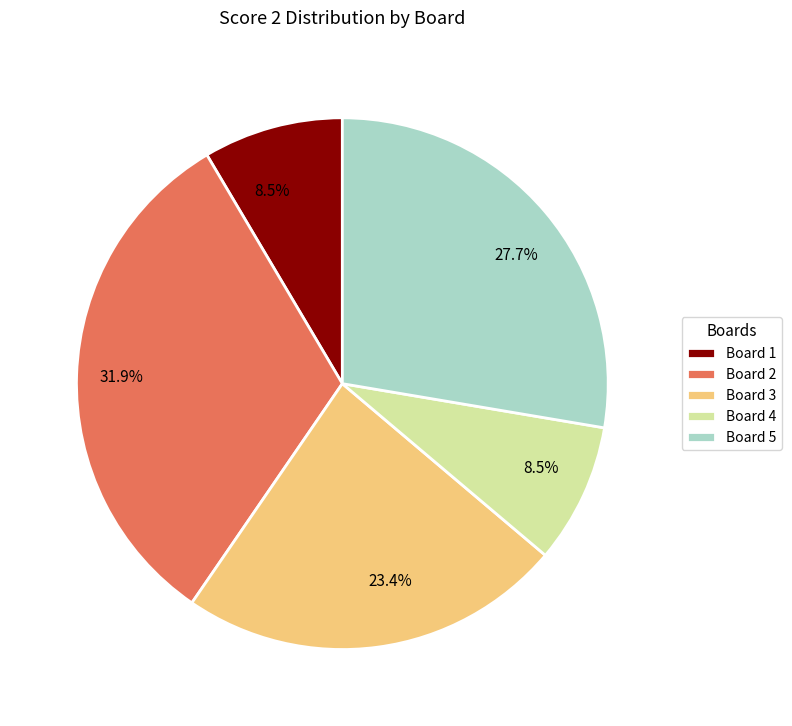

What portion of the pie excludes Board 5?

72.3%